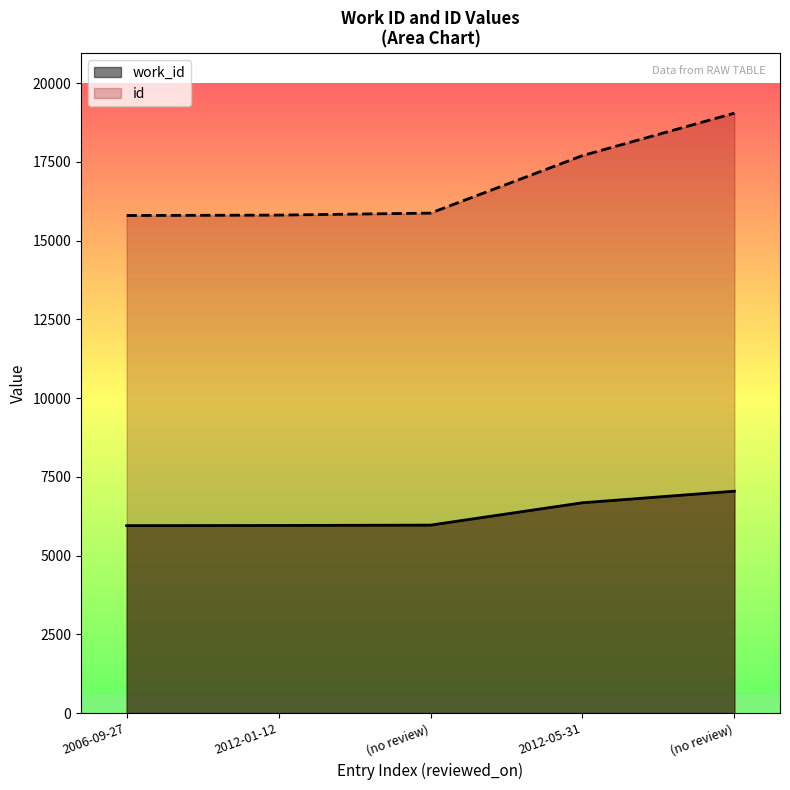

What is the difference between the second highest and second lowest values in the id series?

1889